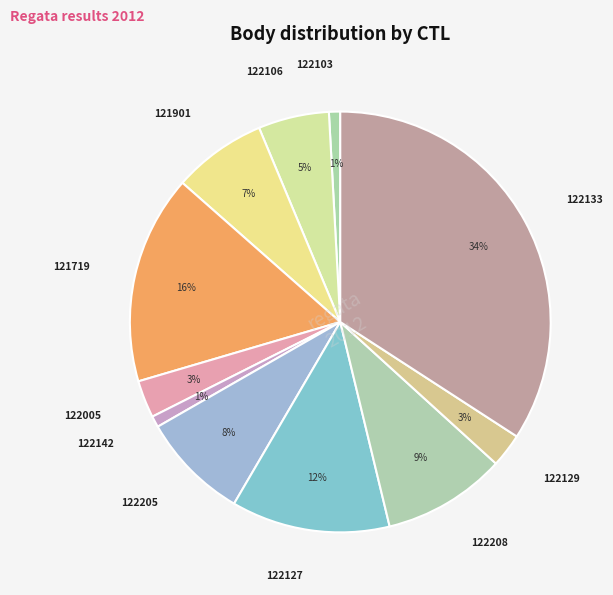

Count the number of slices in the pie.

11